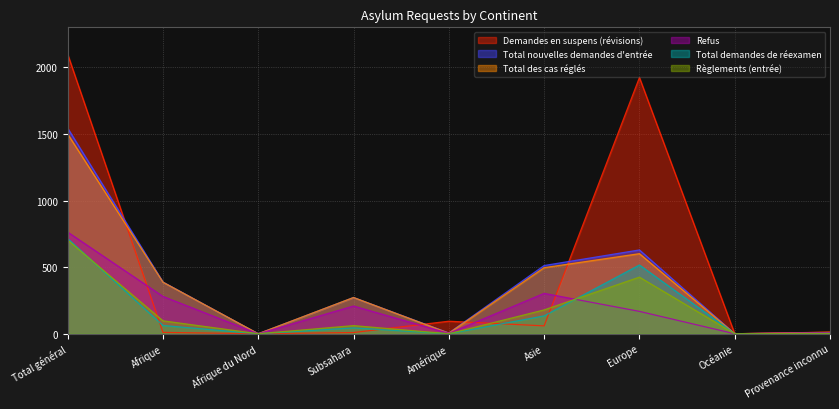

At which category does Total demandes de réexamen reach its first local peak?

Subsahara